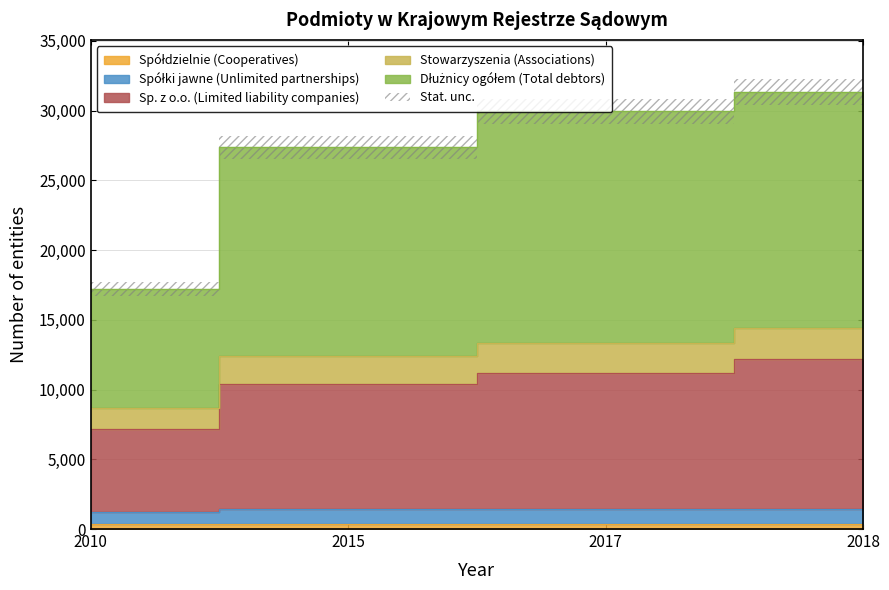

What is the value of the Stowarzyszenia (Associations) point at the 1st from the left?

17194